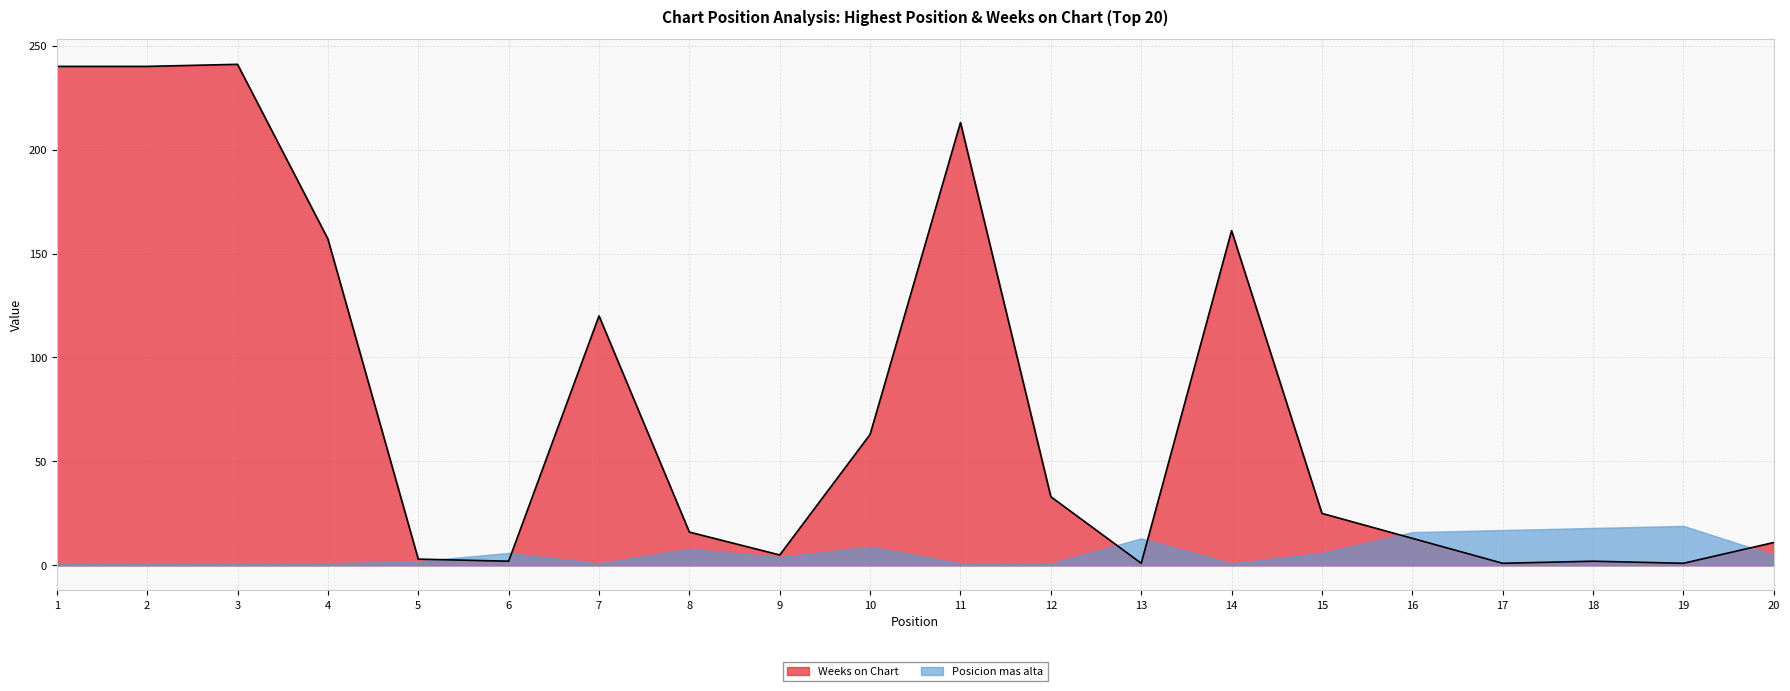

Reading left to right, what are all the values shown in this chart?

240	240	241	157	3	2	120	16	5	63	213	33	1	161	25	13	1	2	1	11